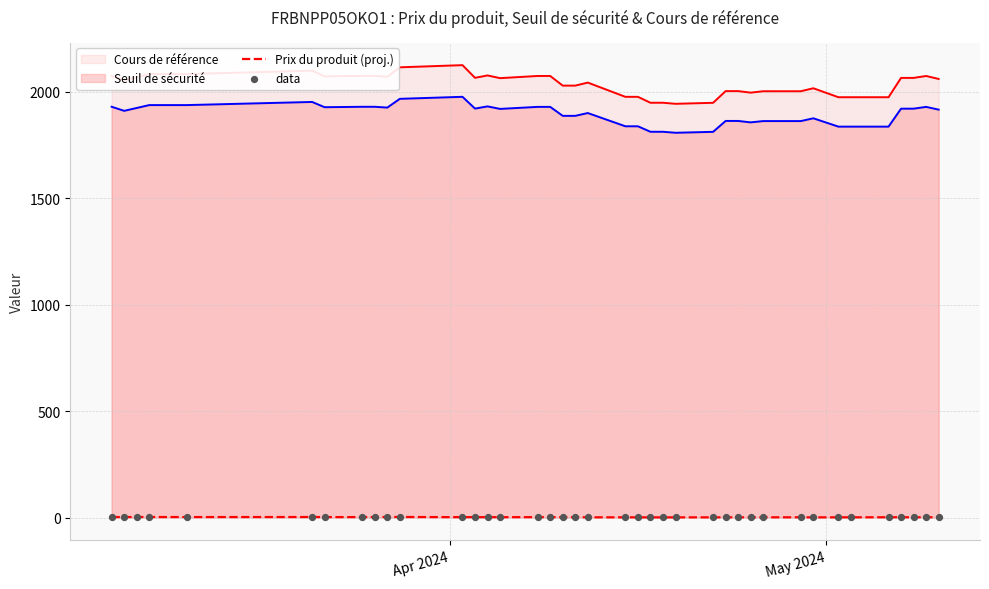

Which series reaches the maximum Y coordinate?

Prix du produit (proj.)